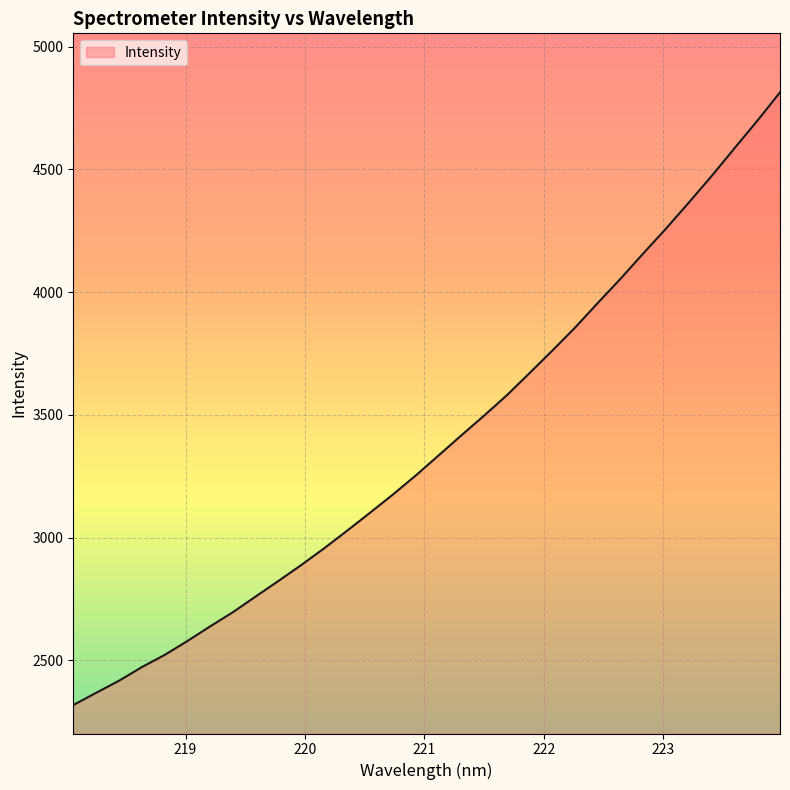

What is the difference between the maximum and minimum values?

2496.2